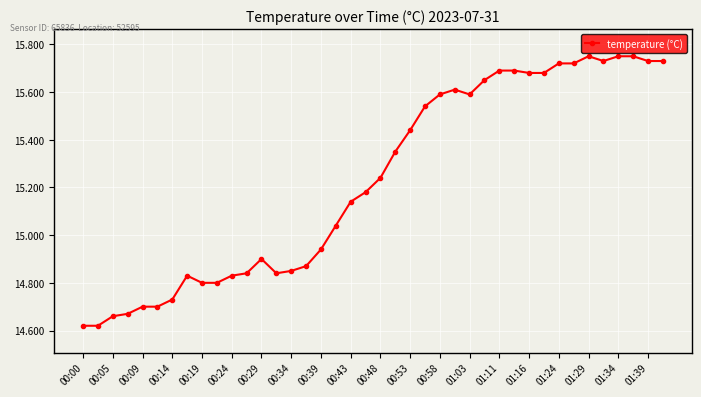

True or false: there are more than 0 points higher than both neighbors.

True